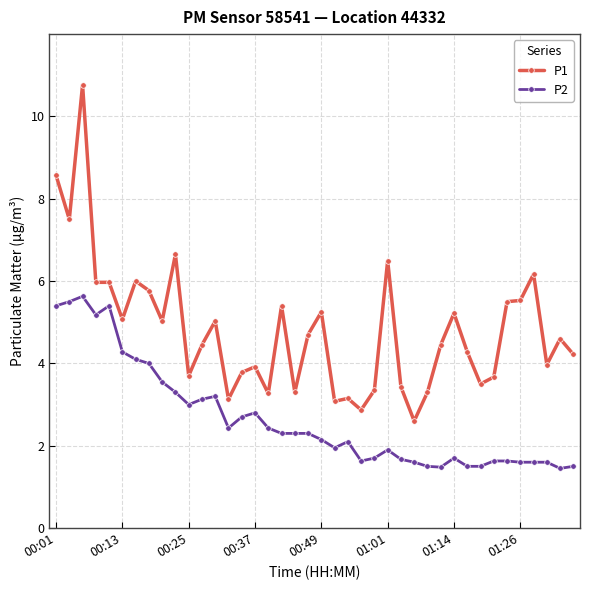

True or false: P2 has more than 2 interior local peaks.

True